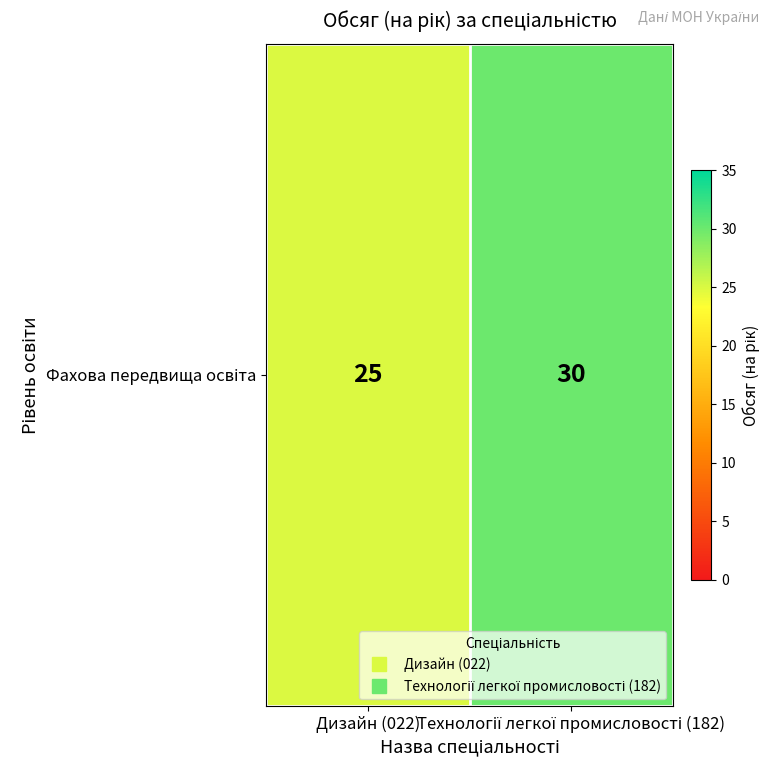

What is the sum of all values?

55